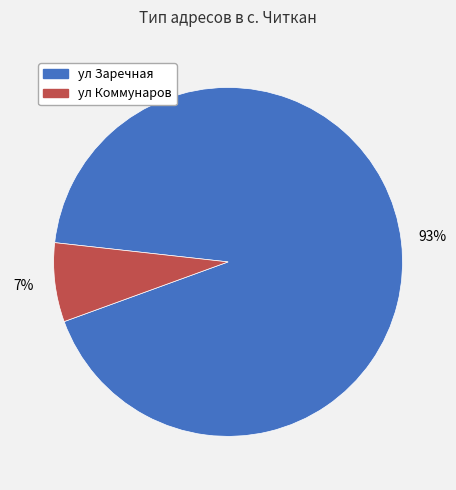

How many slices are in this pie chart?

2